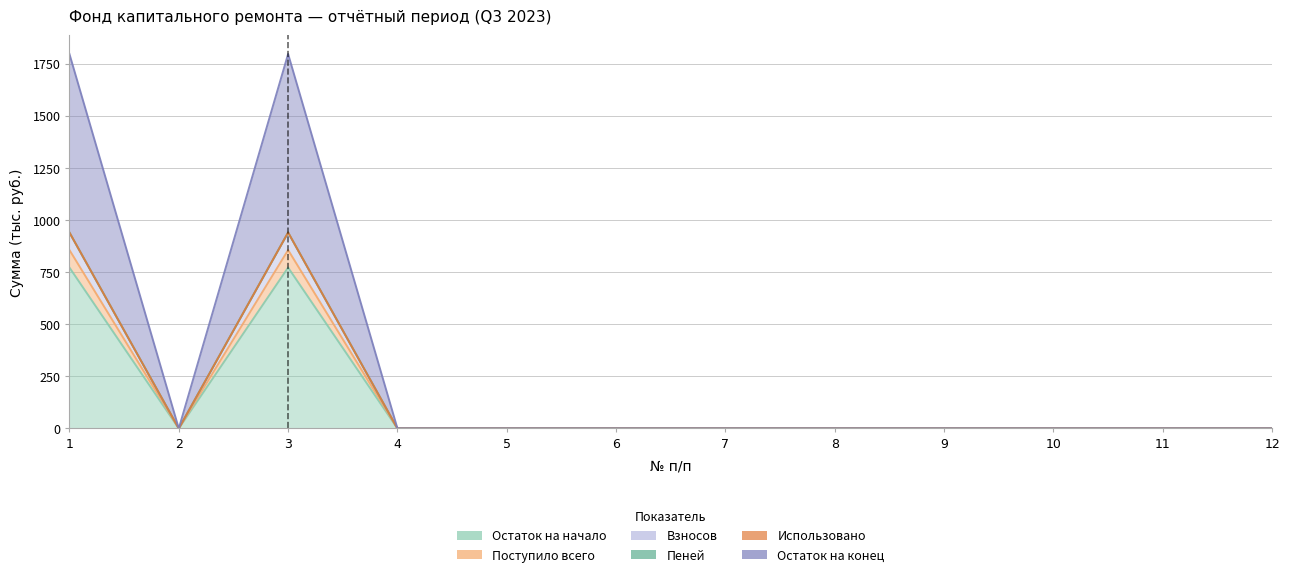

Which category has the highest value in the Пеней series?

1